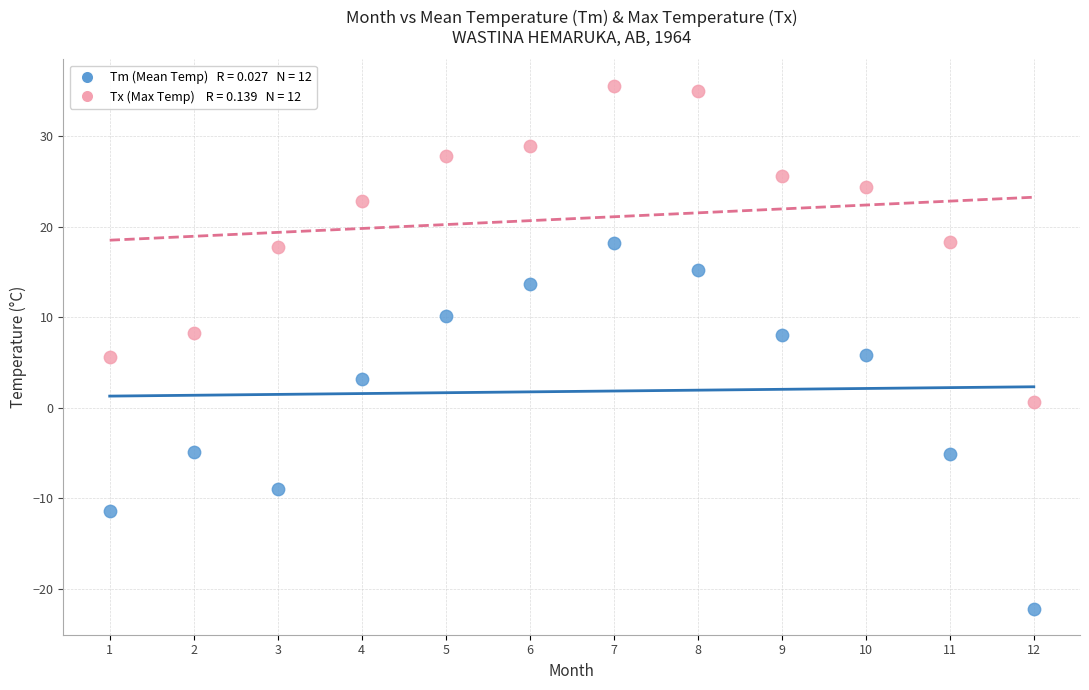

Across all data points, what is the range of X values (max minus min)?

11.0